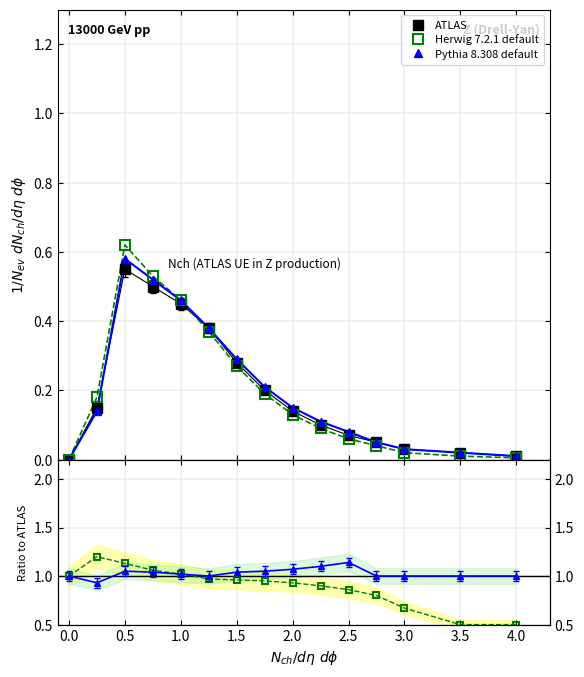

Which category has the highest value in the ATLAS series?

0.5